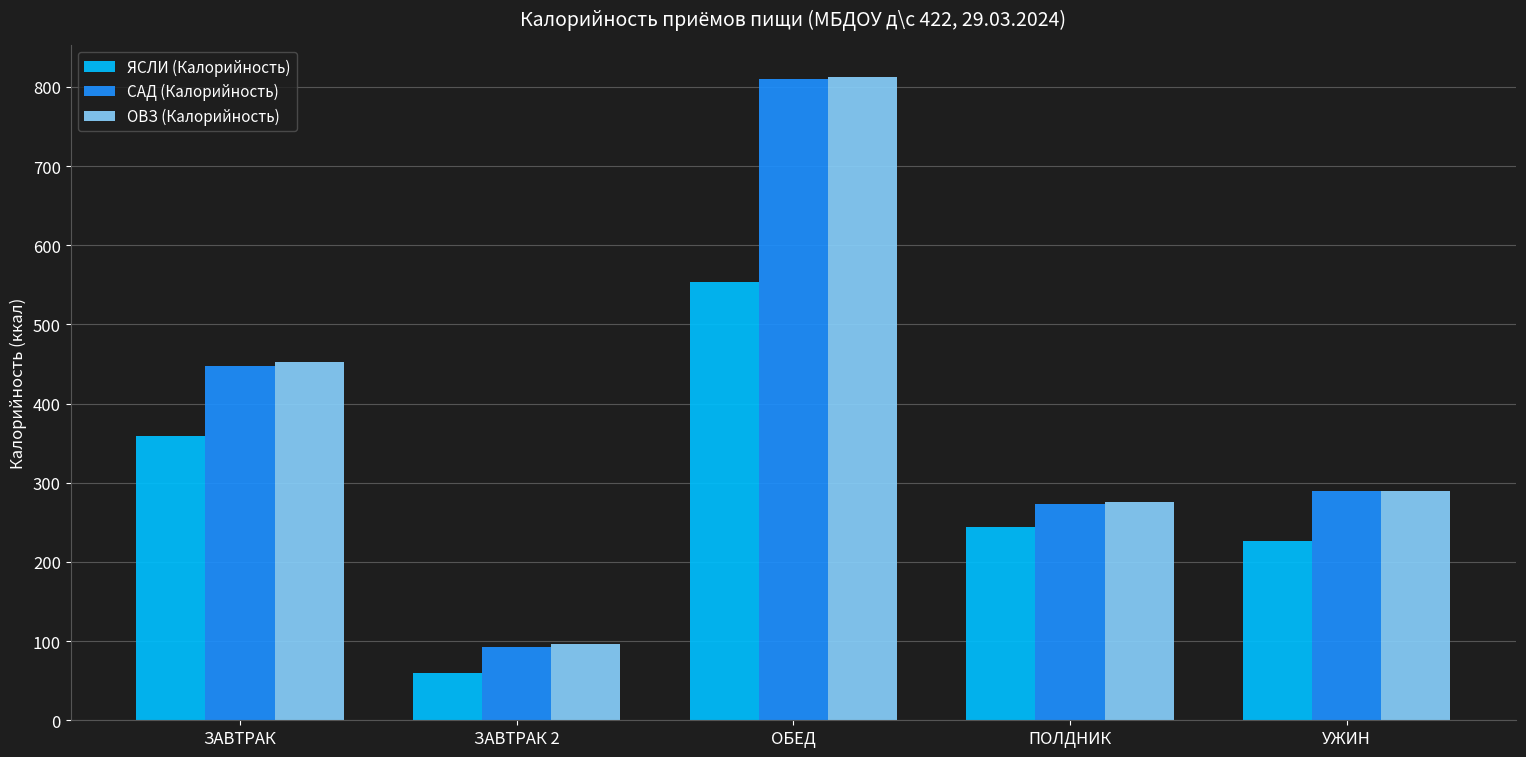

At which category is the sum across all series the highest?

ОБЕД